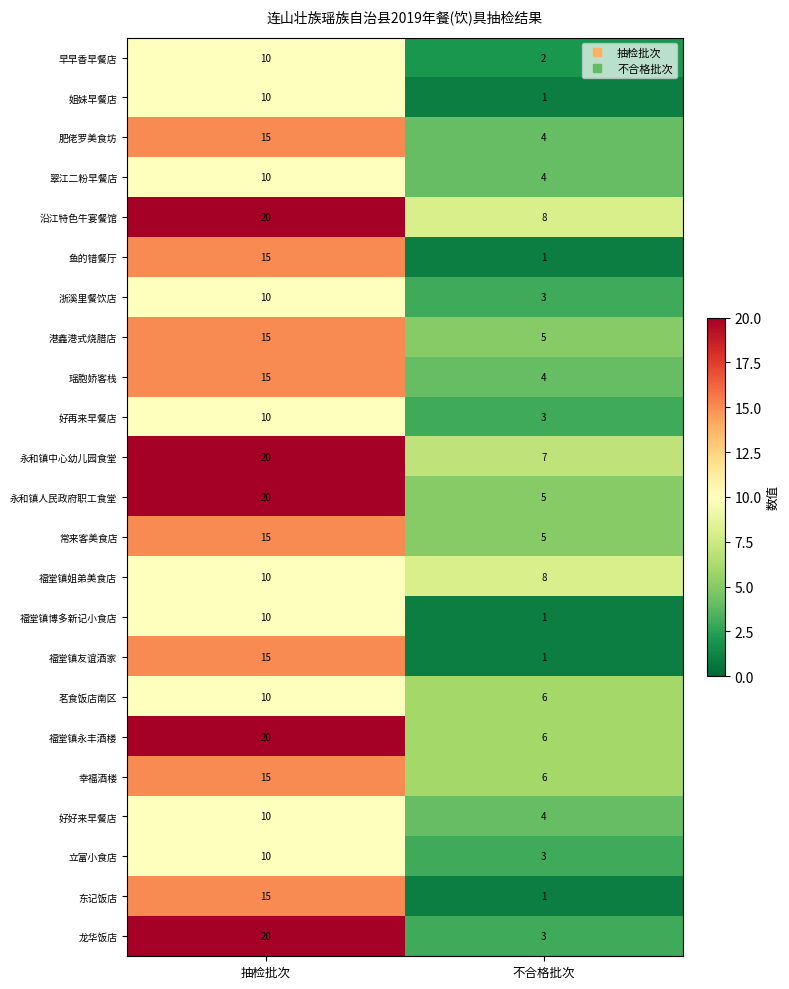

True or false: 常来客美食店 has a value of 24 at 抽检批次.

False